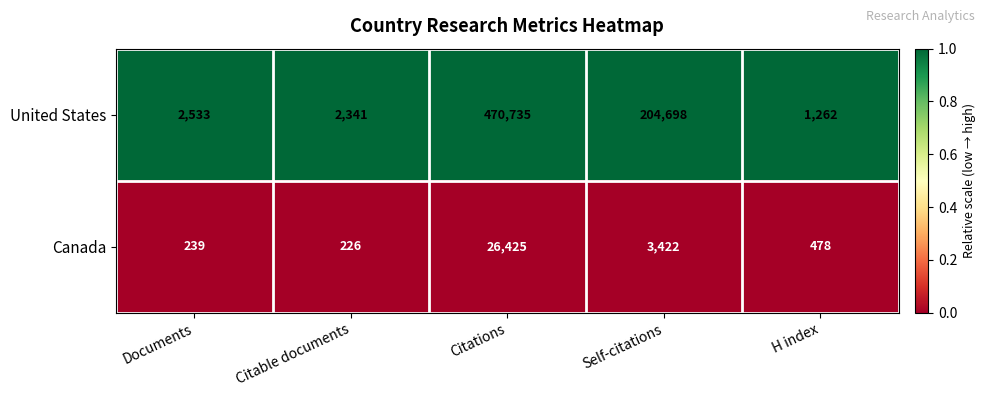

Reading right to left, extract all data points from this chart.

United States: 1262	204698	470735	2341	2533
Canada: 478	3422	26425	226	239